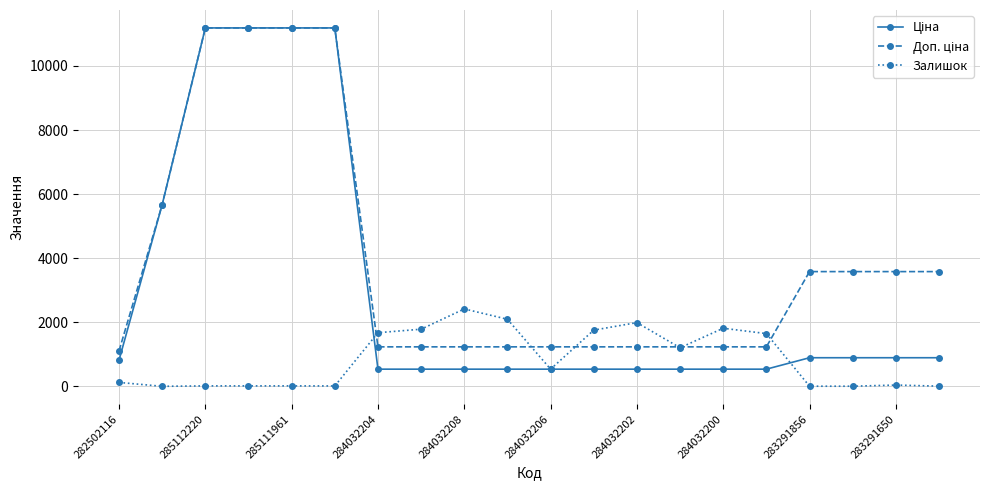

At how many categories does at least one series exceed 7397?

4